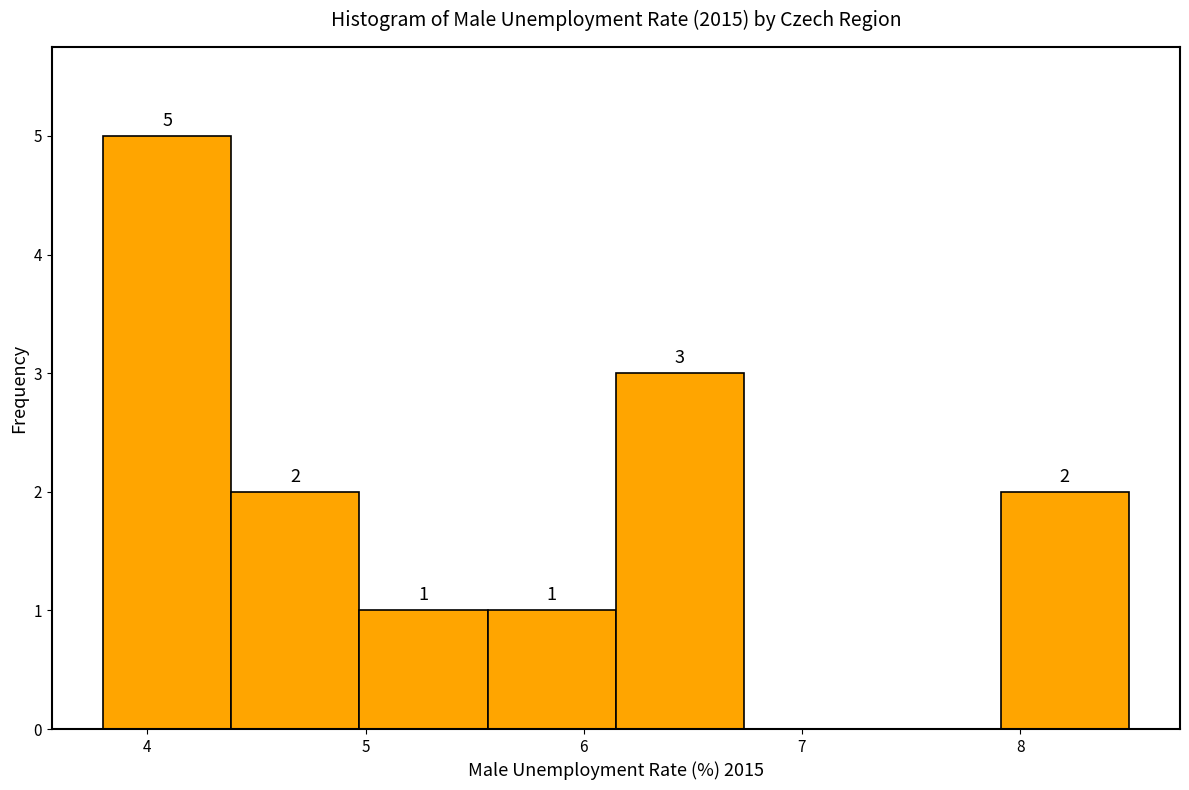

Which range on the x-axis has the tallest bar?

3.8 to 4.4